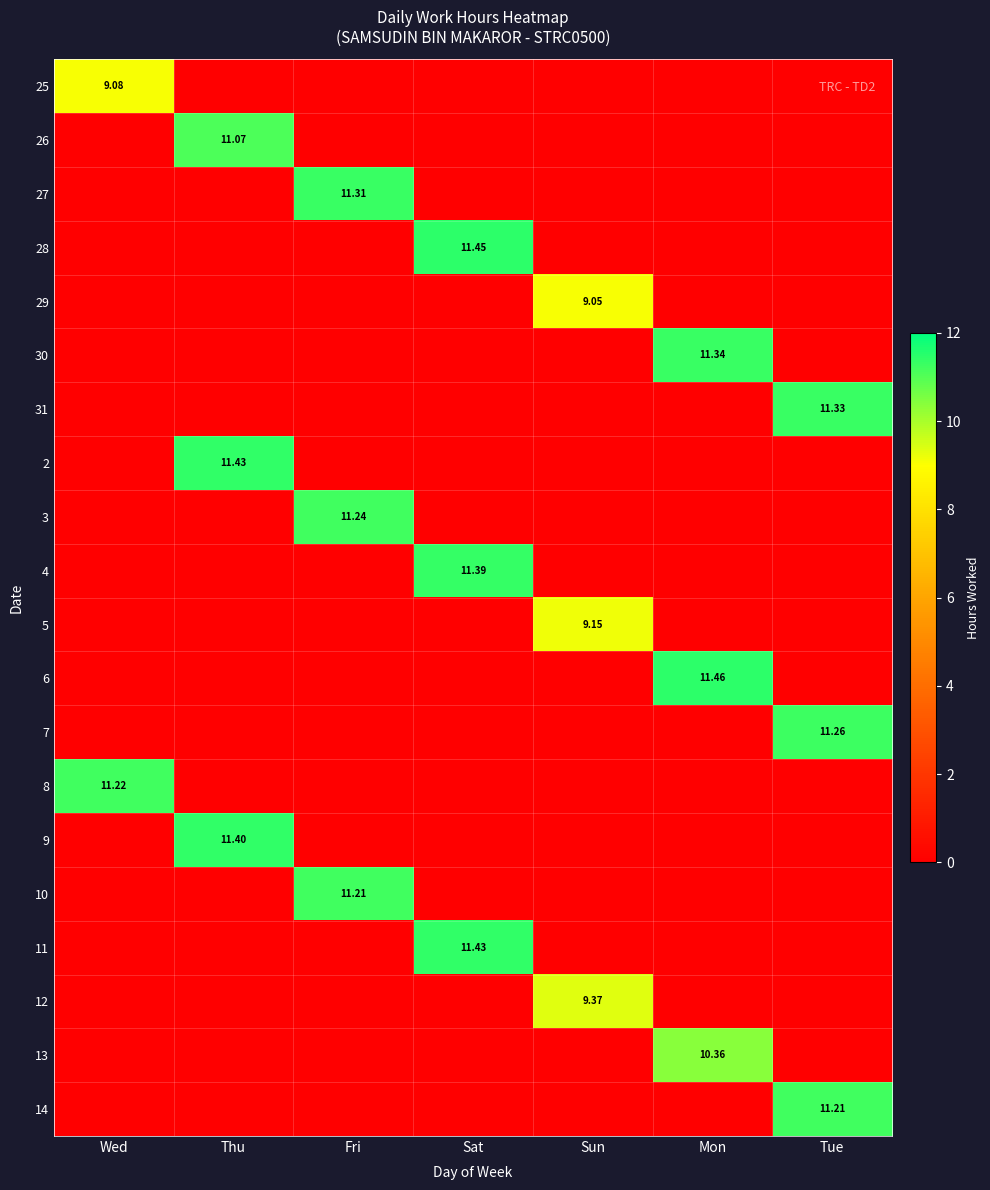

How many distinct data groups are displayed?

20